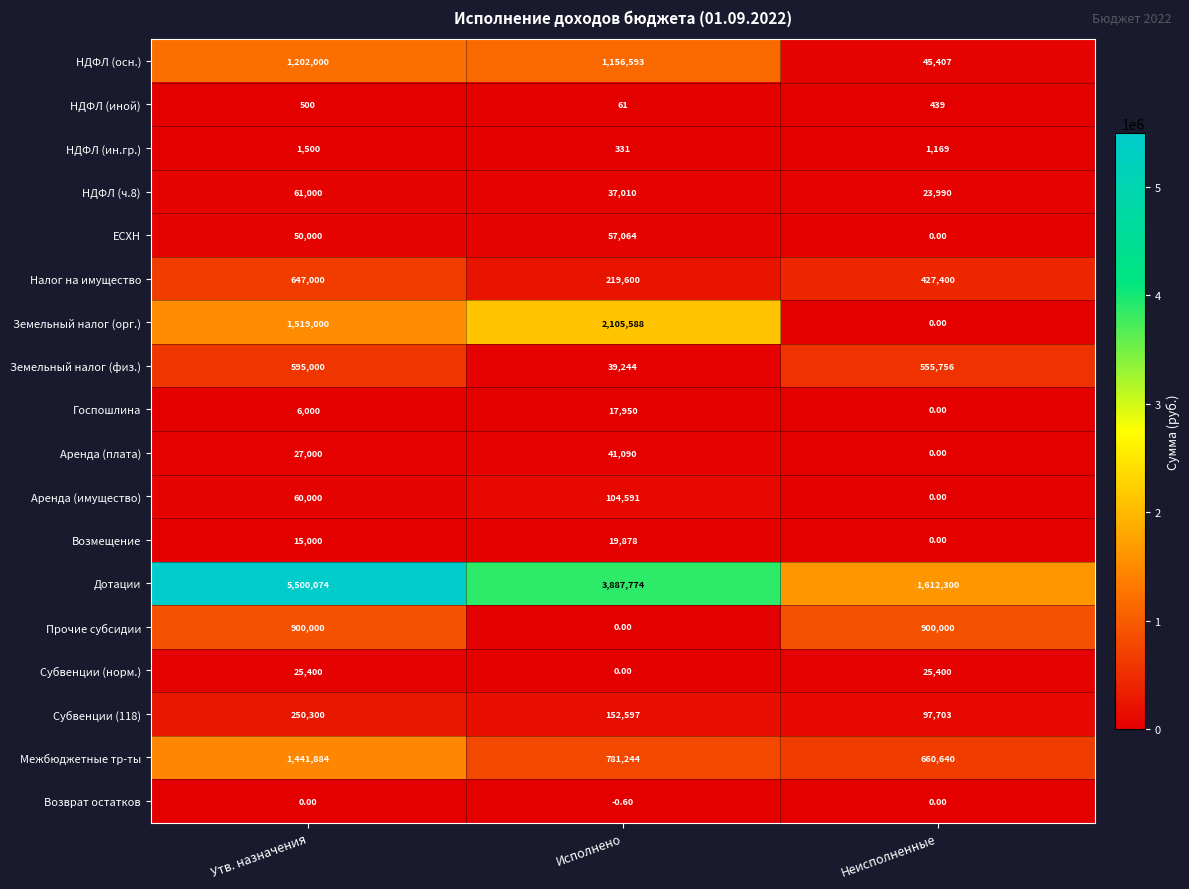

Which series changed the most between Исполнено and Неисполненные?

Дотации